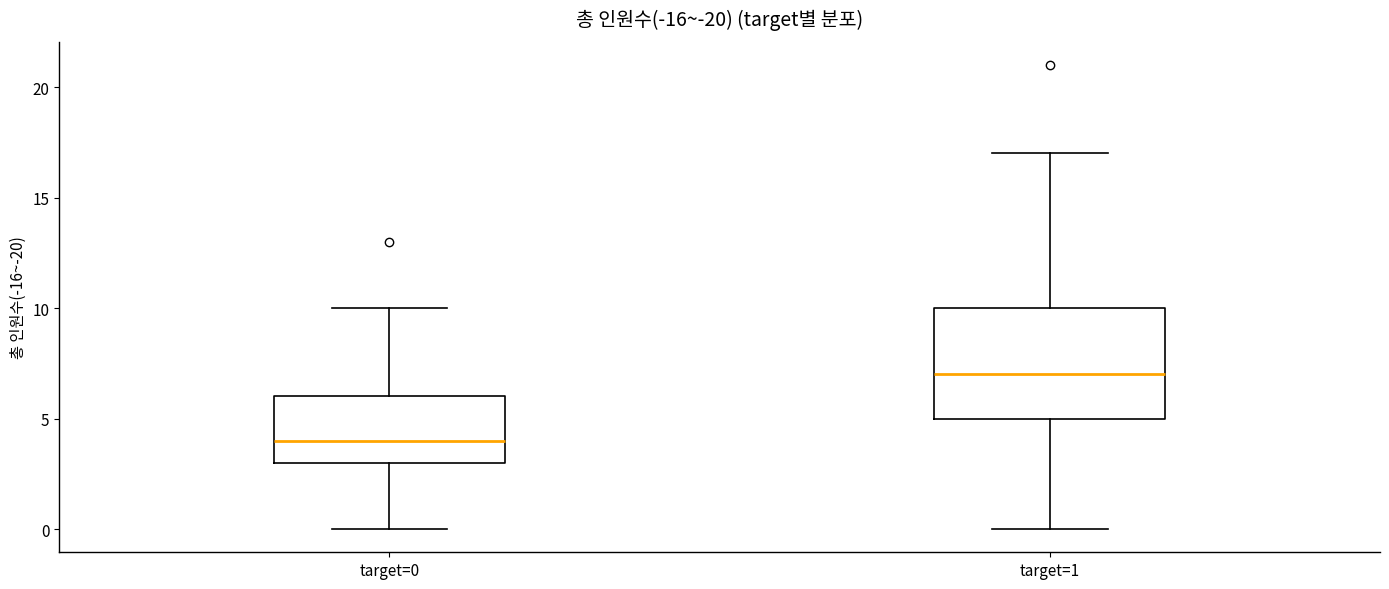

Which box has the highest median line?

target=1